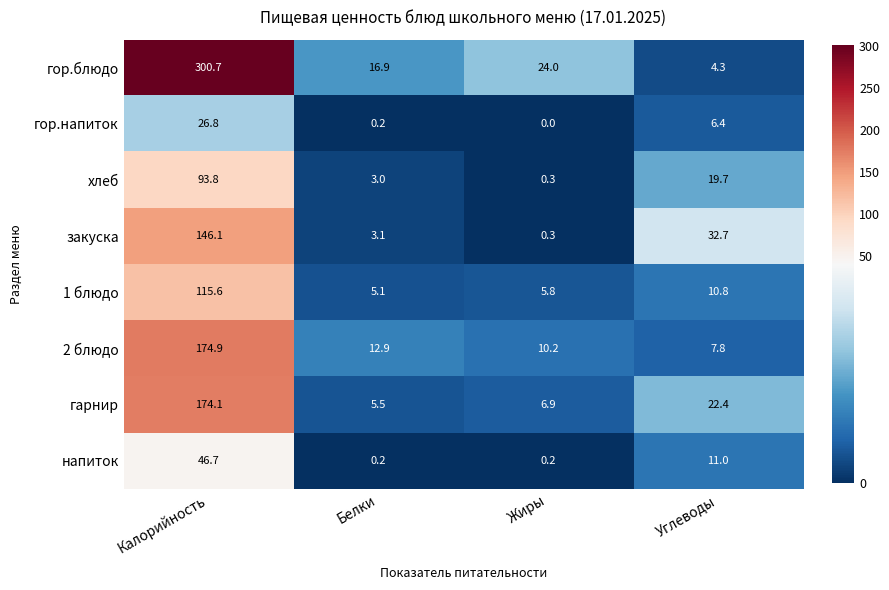

What is the spread (max minus min) of values at Углеводы?

28.4